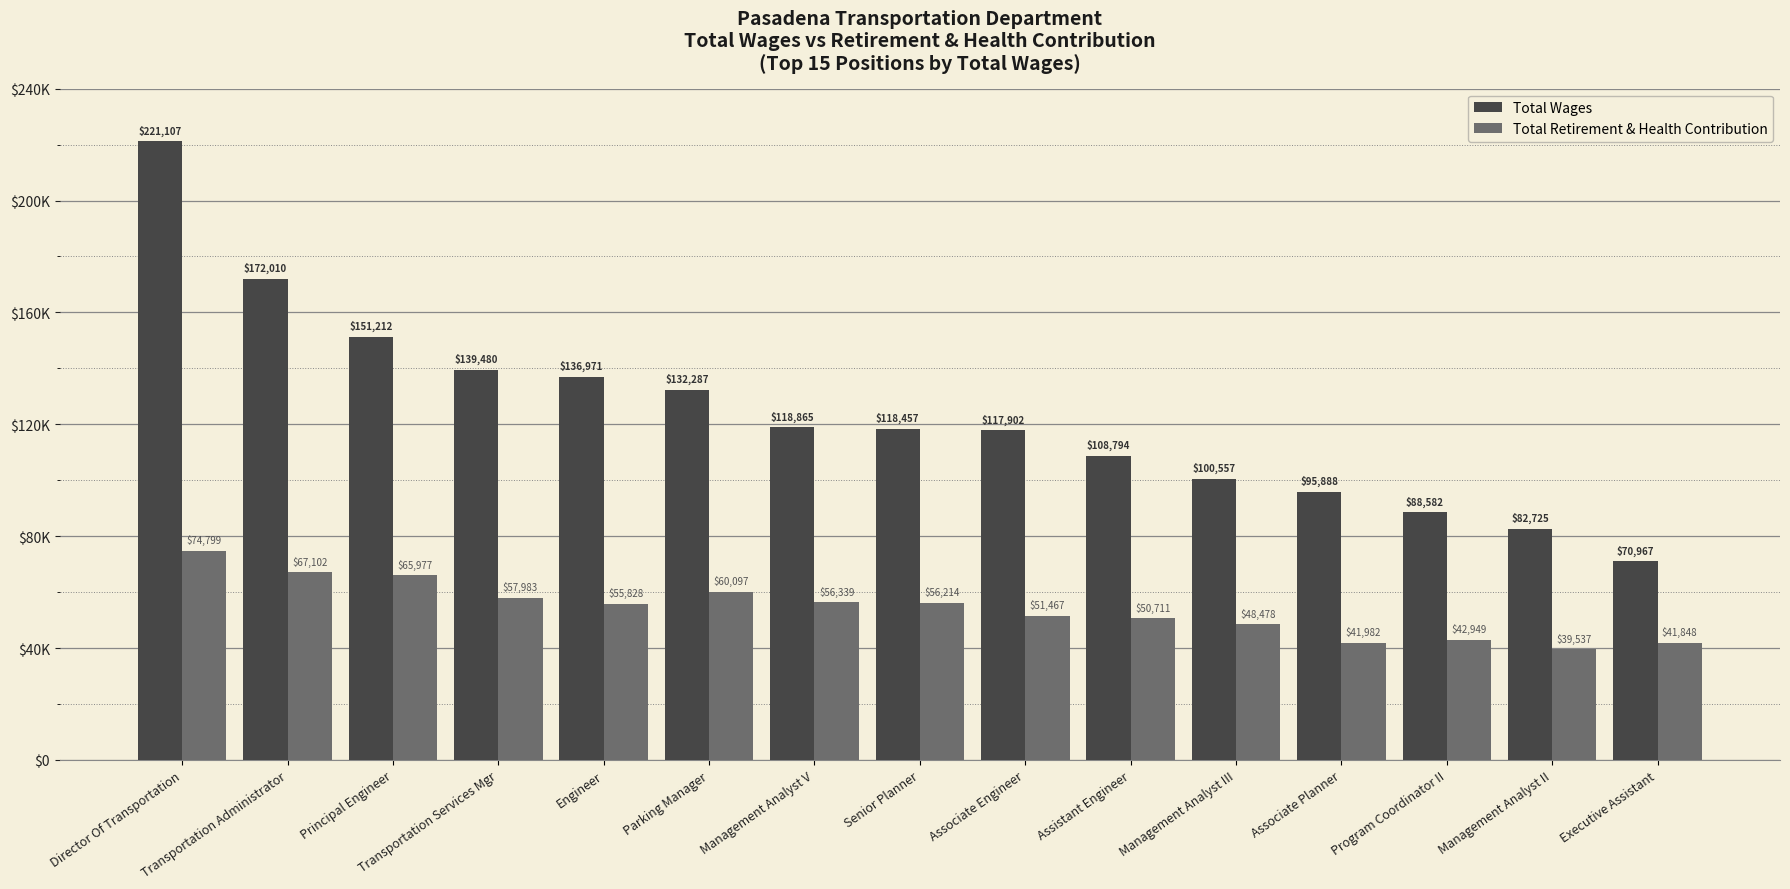

Does the chart contain any negative values?

No